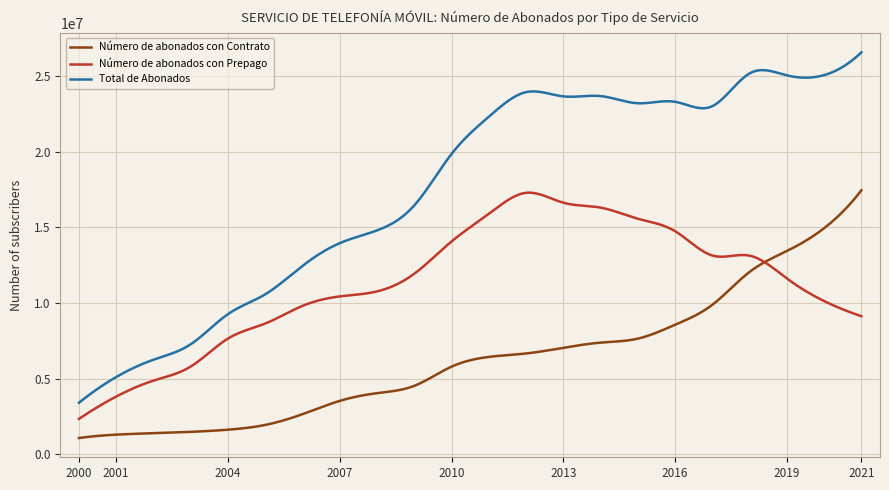

What is the minimum value for Total de Abonados?

3401525.0